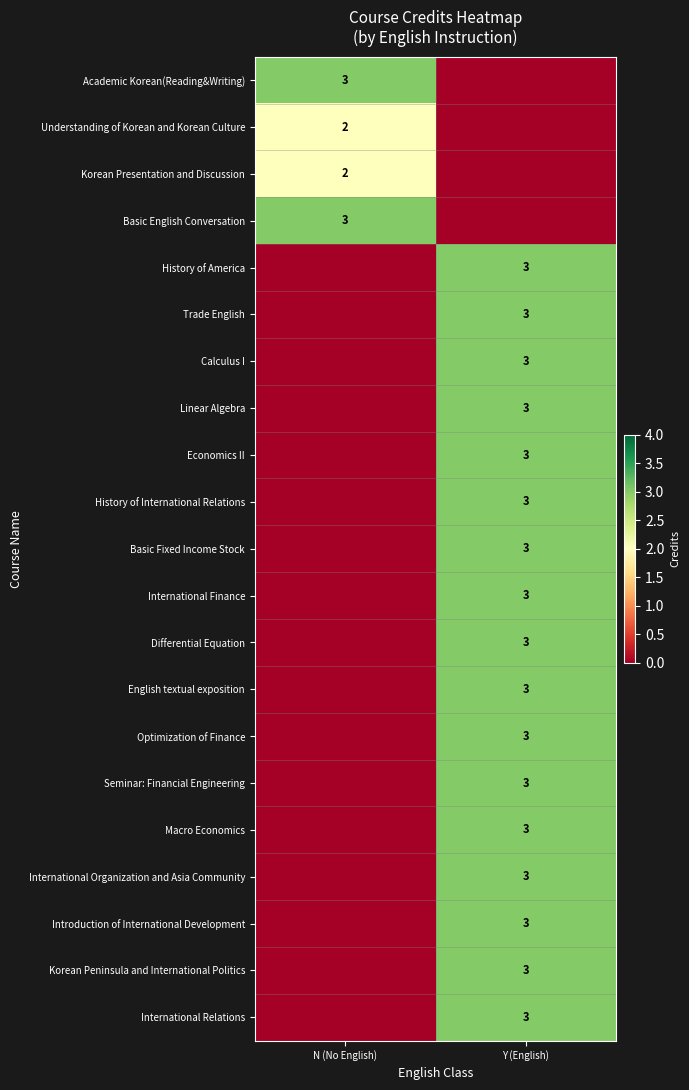

The value of Introduction of International Development at Y (English) is 4. True or false?

False